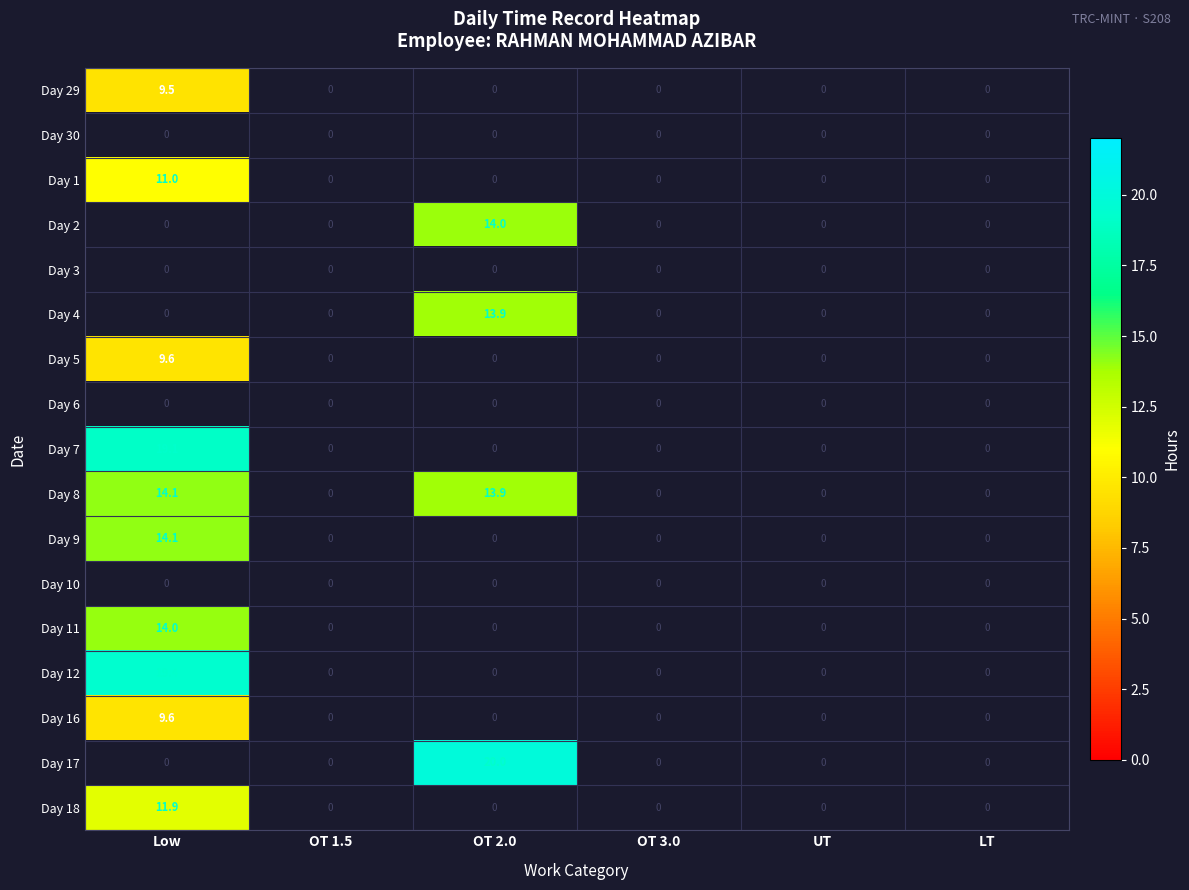

Which has a higher value, UT or OT 1.5?

OT 1.5